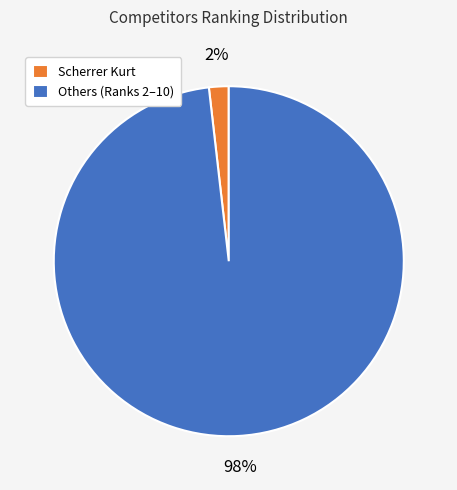

What percentage is the Scherrer Kurt slice, to the nearest percent?

2%